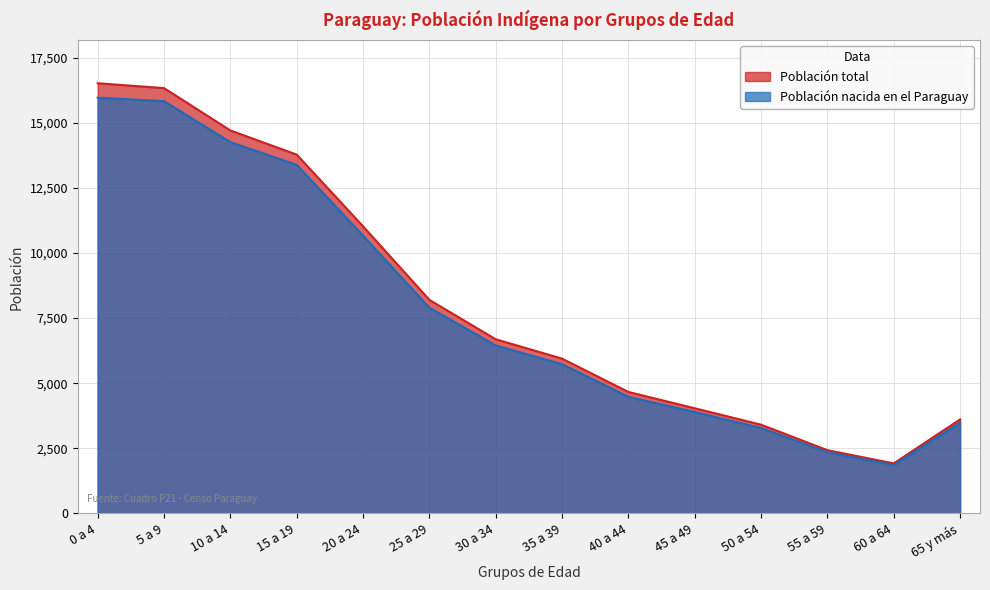

What is the minimum value shown in the chart?

1862